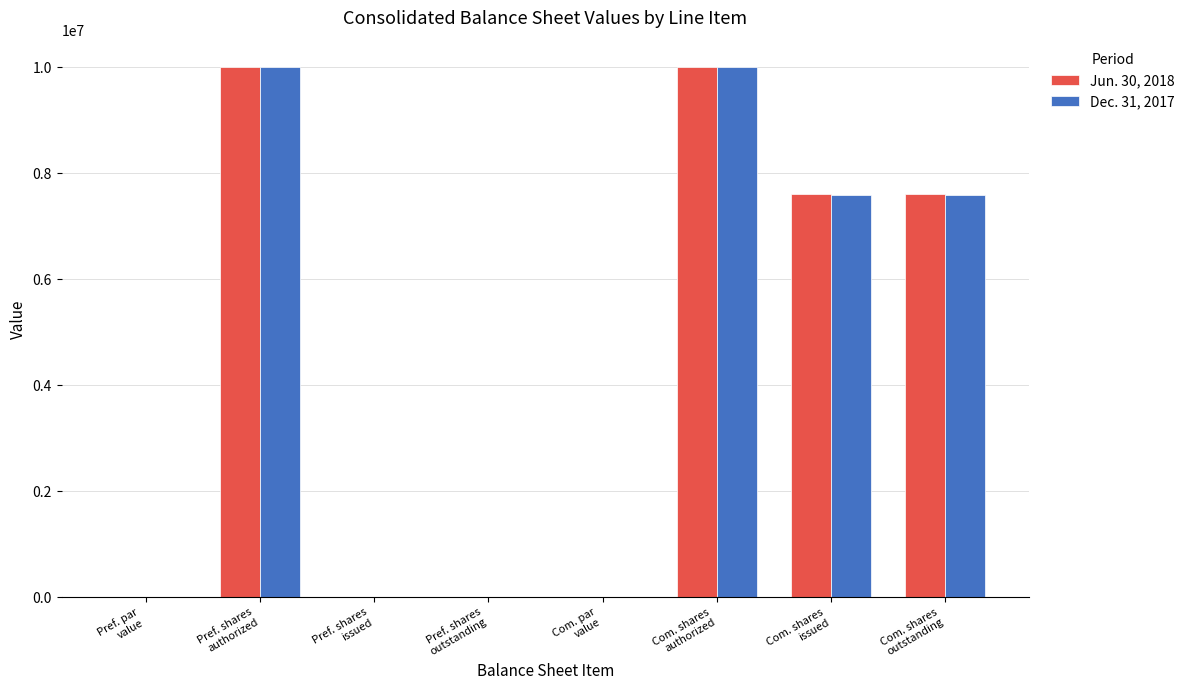

At which category is the sum across all series the highest?

Pref. shares
authorized